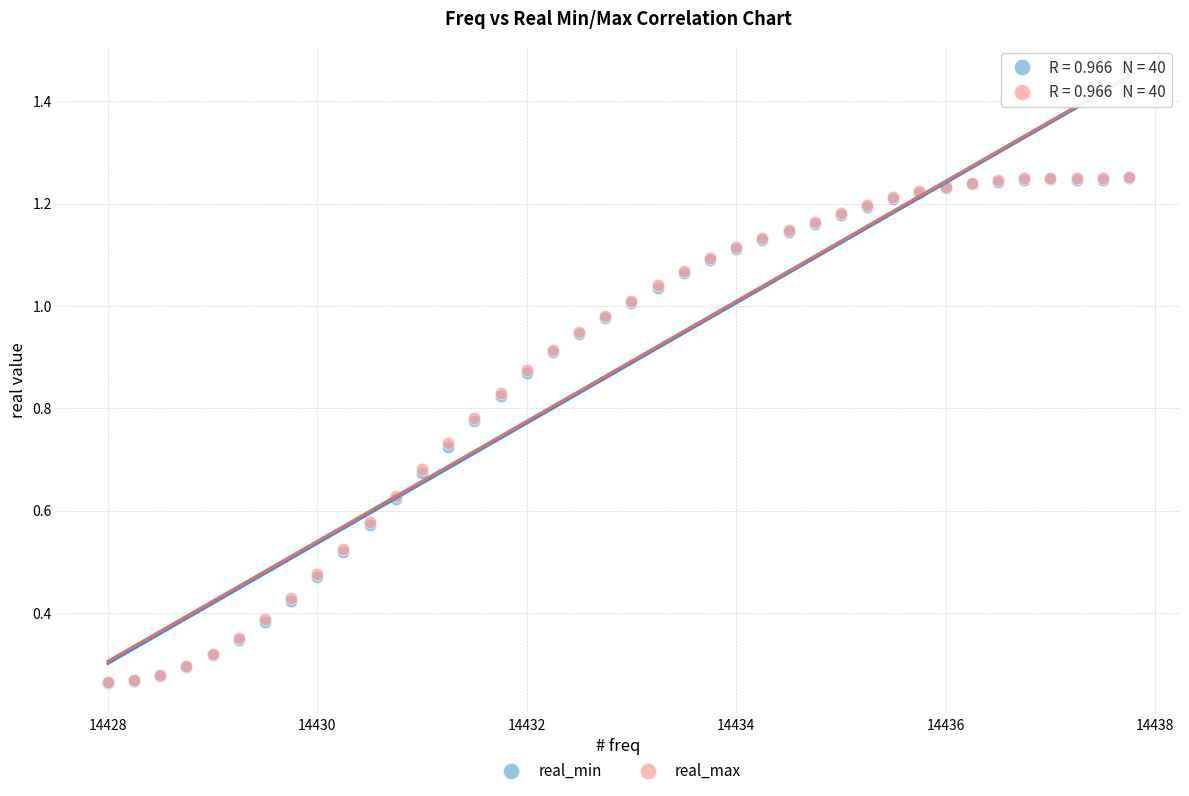

What are all the series names shown in the legend?

real_min, real_max